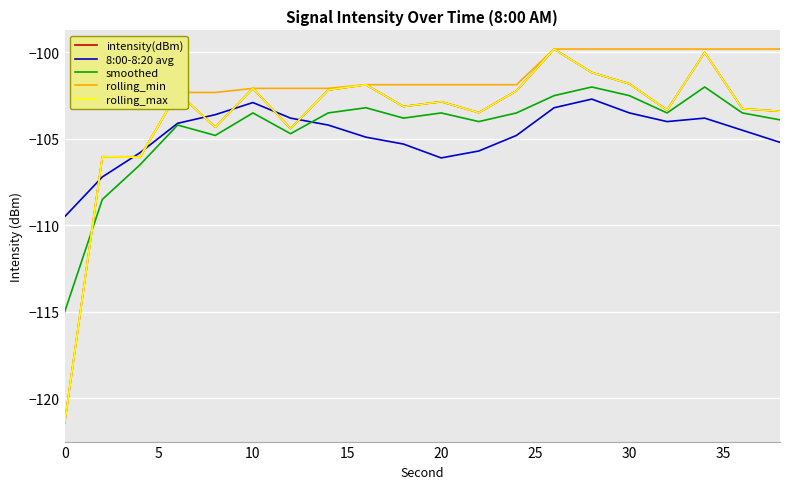

Is this an area chart (filled region under the line)?

No